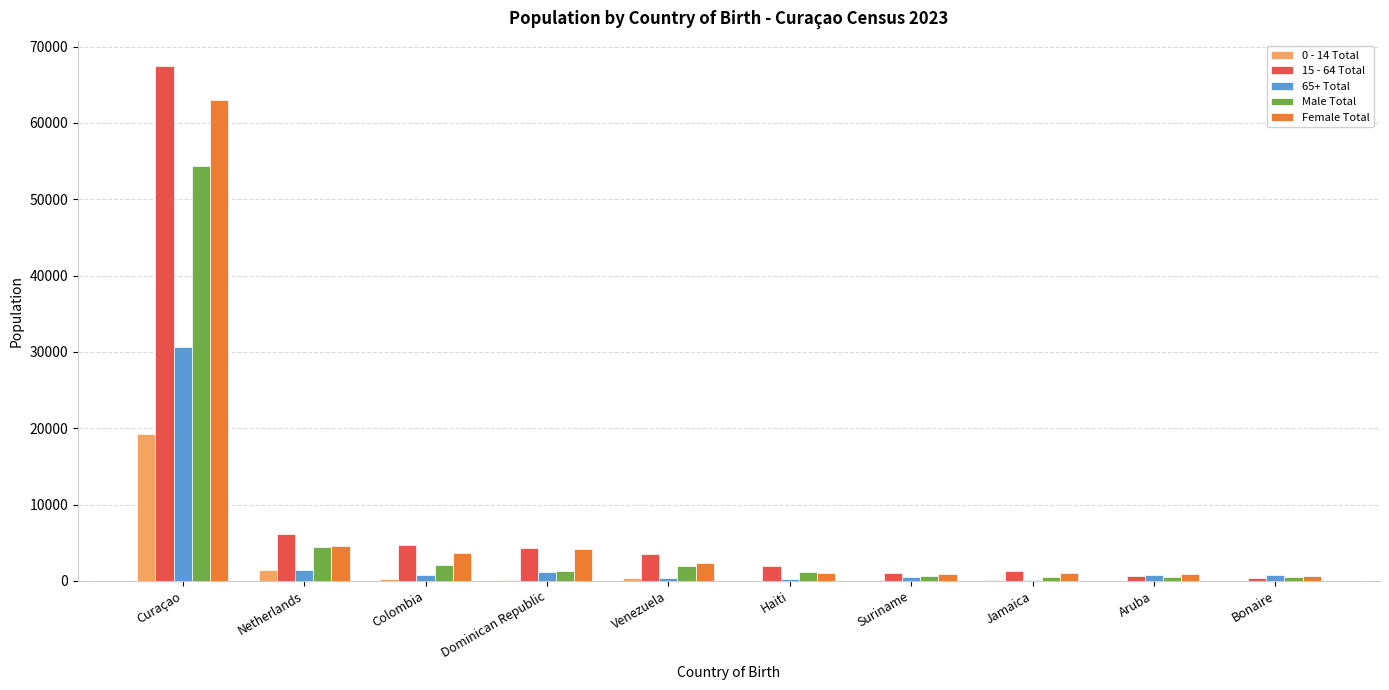

At which category is the sum across all series the highest?

Curaçao